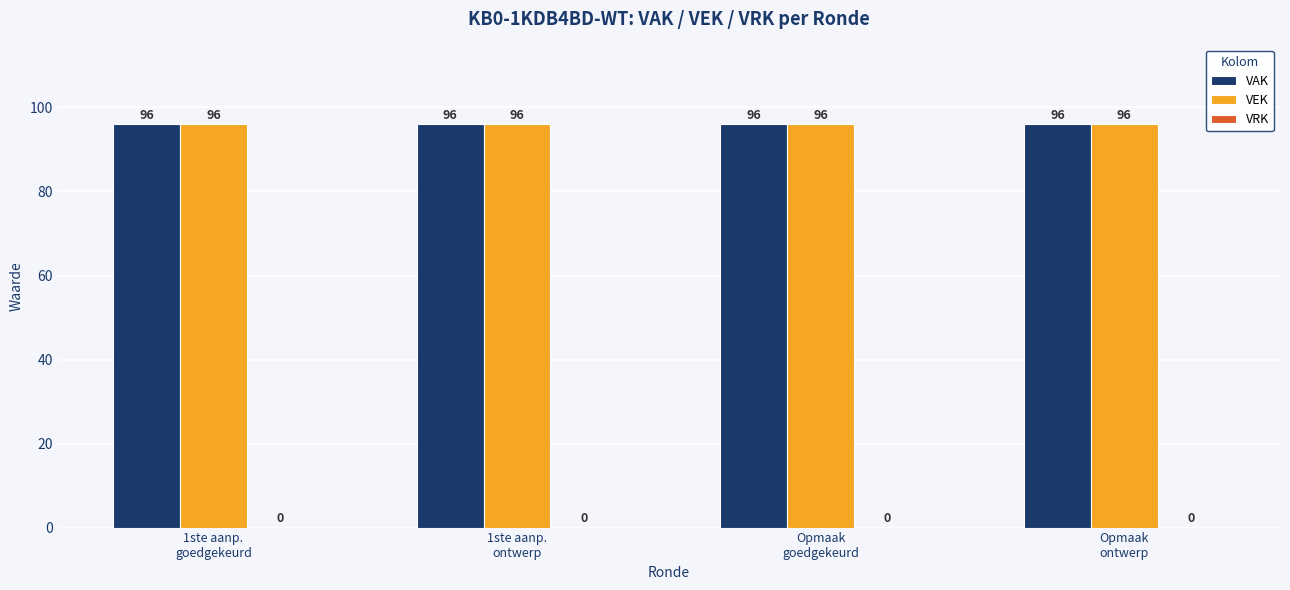

Reading right to left, transcribe all the data shown in this chart.

VAK: Opmaak
ontwerp=96	Opmaak
goedgekeurd=96	1ste aanp.
ontwerp=96	1ste aanp.
goedgekeurd=96
VEK: Opmaak
ontwerp=96	Opmaak
goedgekeurd=96	1ste aanp.
ontwerp=96	1ste aanp.
goedgekeurd=96
VRK: Opmaak
ontwerp=0	Opmaak
goedgekeurd=0	1ste aanp.
ontwerp=0	1ste aanp.
goedgekeurd=0